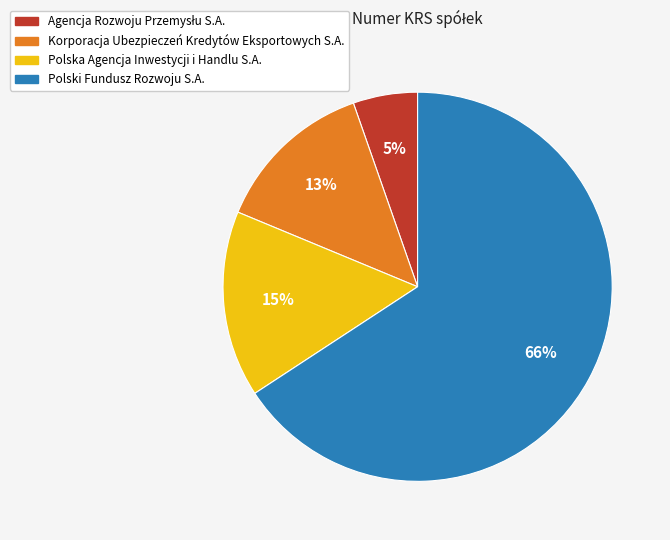

To the nearest percent, what is the difference between the Polska Agencja Inwestycji i Handlu S.A. and Korporacja Ubezpieczeń Kredytów Eksportowych S.A. slice percentages?

2%